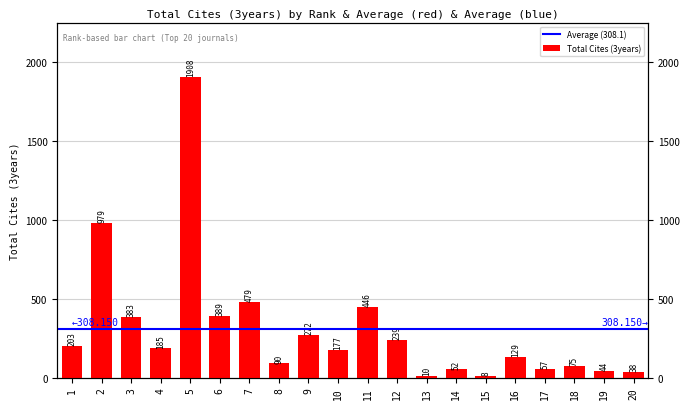

True or false: the data shows 415 at 12.

False